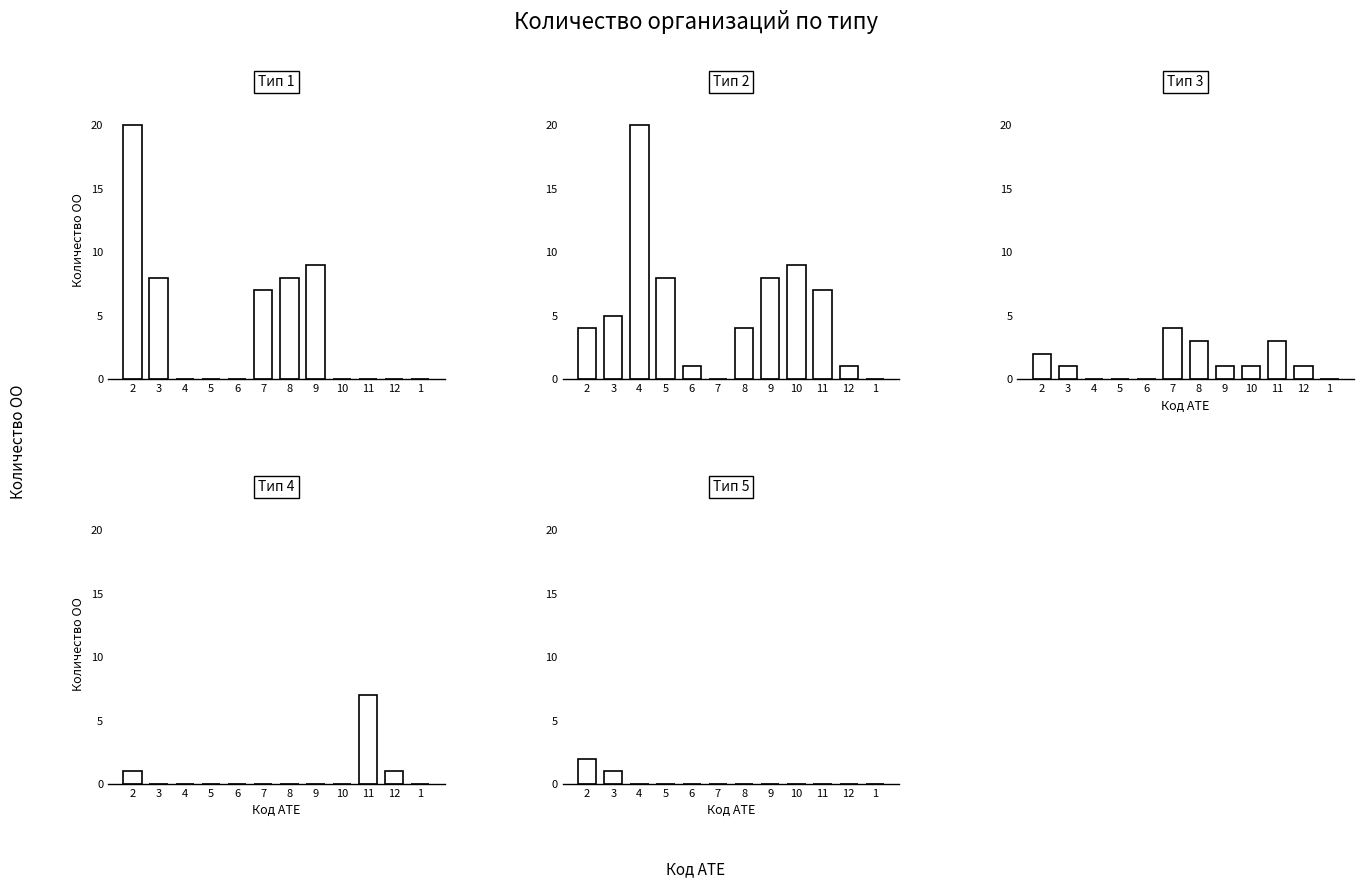

Reading left to right, what are all the values shown in this chart?

Тип 1: 2=20	3=8	4=0	5=0	6=0	7=7	8=8	9=9	10=0	11=0	12=0	1=0
Тип 2: 2=4	3=5	4=20	5=8	6=1	7=0	8=4	9=8	10=9	11=7	12=1	1=0
Тип 3: 2=2	3=1	4=0	5=0	6=0	7=4	8=3	9=1	10=1	11=3	12=1	1=0
Тип 4: 2=1	3=0	4=0	5=0	6=0	7=0	8=0	9=0	10=0	11=7	12=1	1=0
Тип 5: 2=2	3=1	4=0	5=0	6=0	7=0	8=0	9=0	10=0	11=0	12=0	1=0